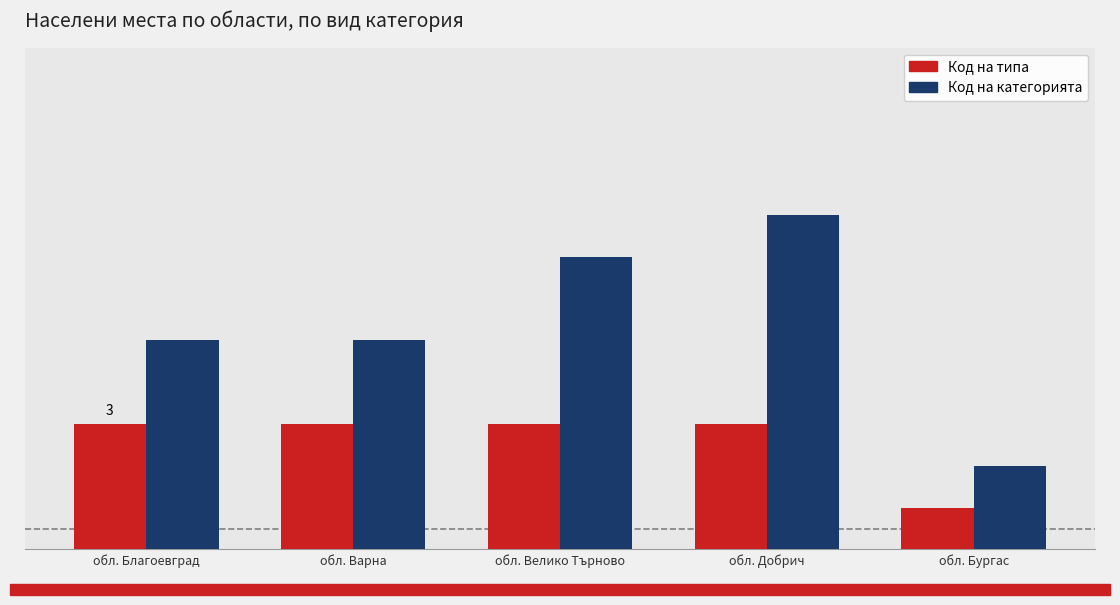

Between обл. Варна and обл. Велико Търново, which is larger?

обл. Варна